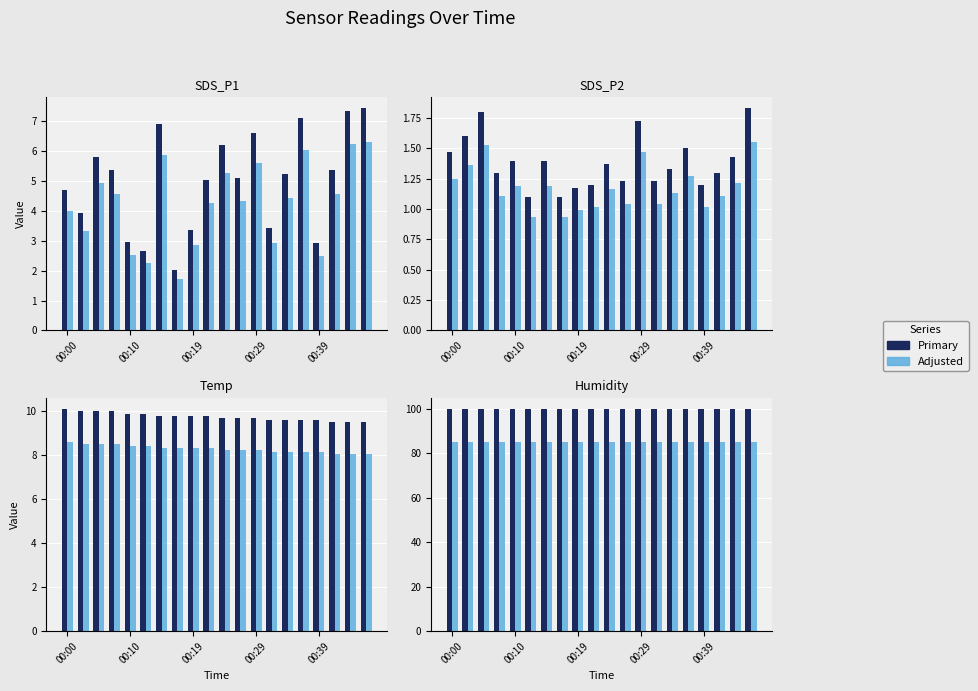

Where is Signal adj nearest to the value 84?

00:00